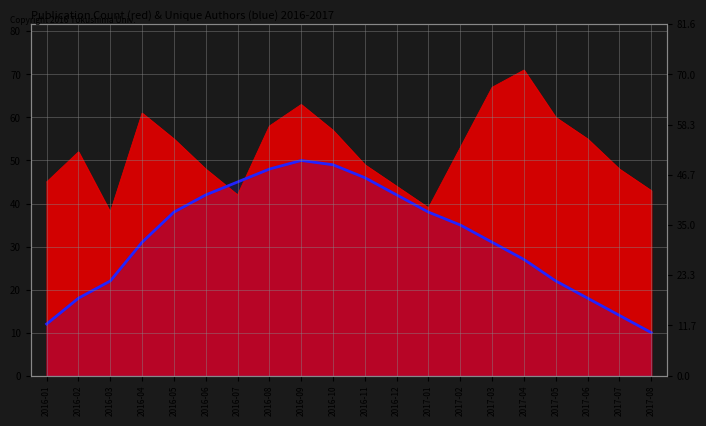

What is the sum of all values?

638